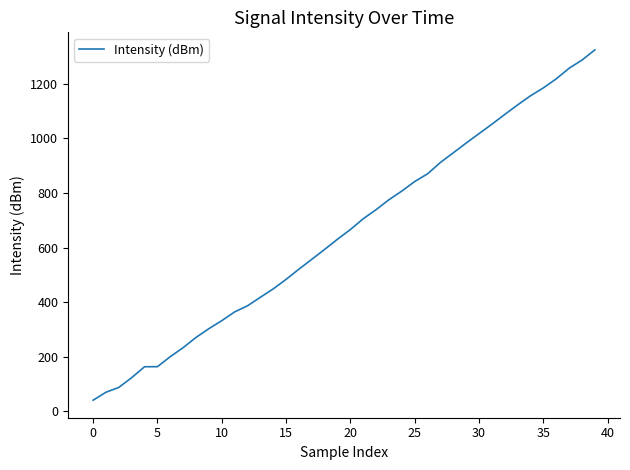

How many values are below 666?

20